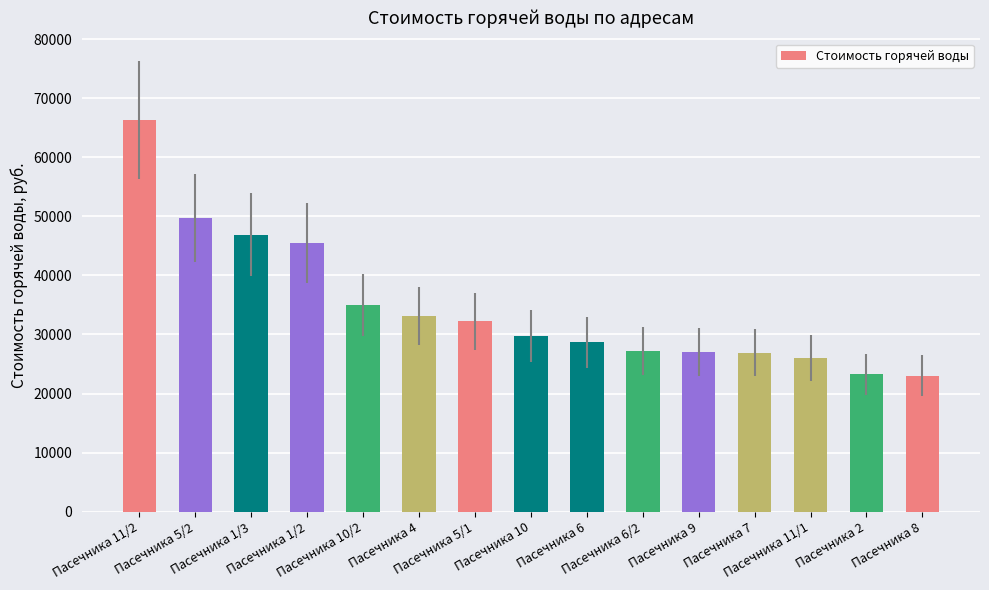

What is the change in value from Пасечника 1/3 to Пасечника 7?

-19960.0